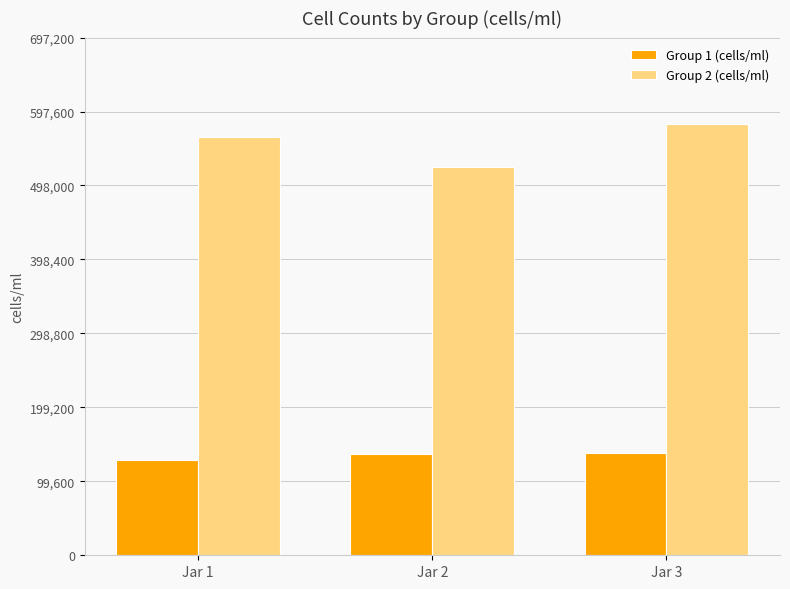

At which category does the chart reach its peak across all series?

Jar 3